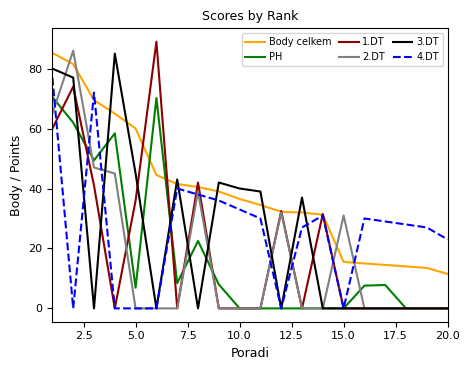

Does the chart have visible grid lines?

No